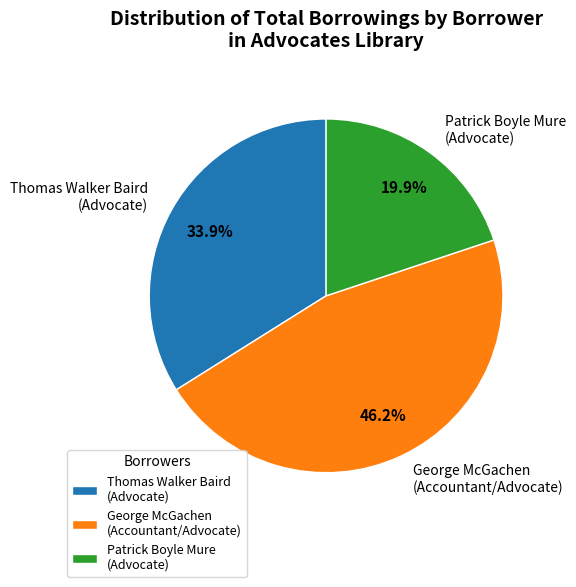

Which has a higher value, George McGachen (Accountant/Advocate) or Thomas Walker Baird (Advocate)?

George McGachen (Accountant/Advocate)